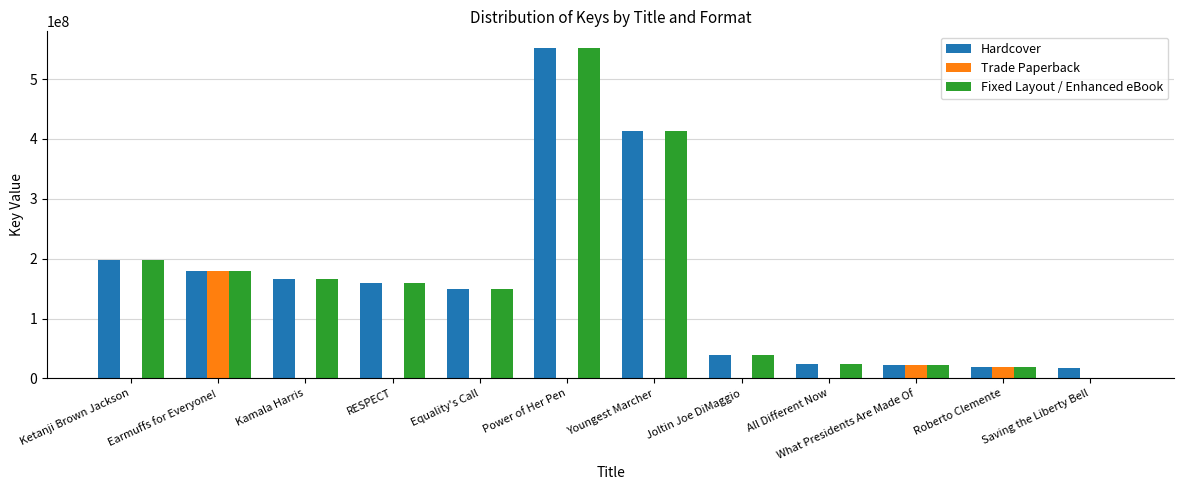

What is the highest value of the Hardcover series?

552214664